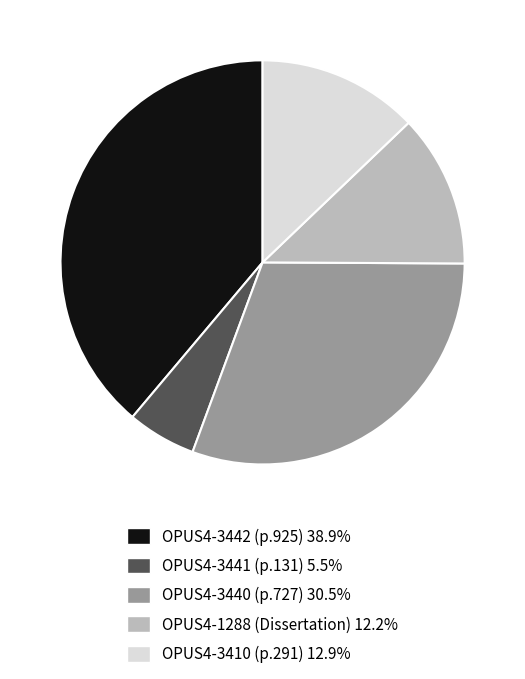

How many segments does this pie chart have?

5